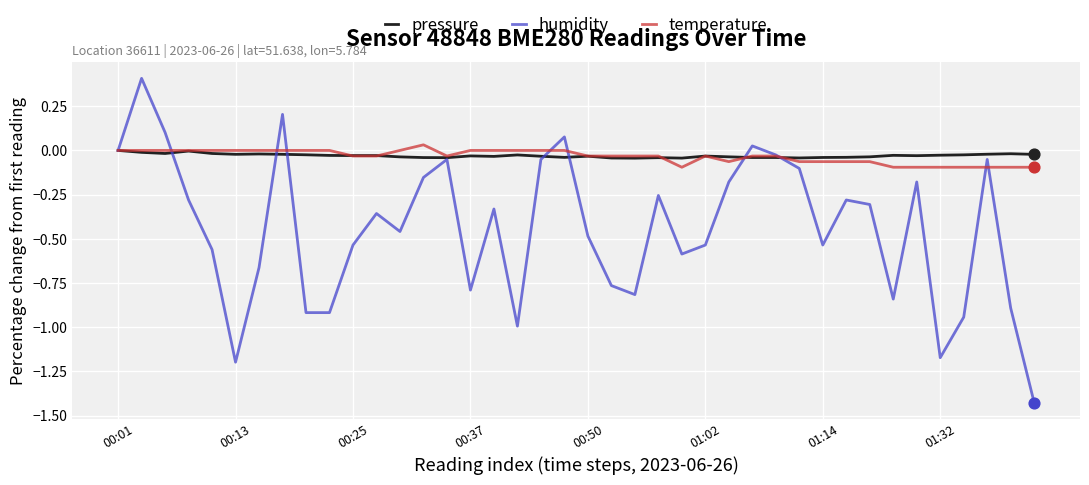

What are all the series names shown in the legend?

pressure, humidity, temperature